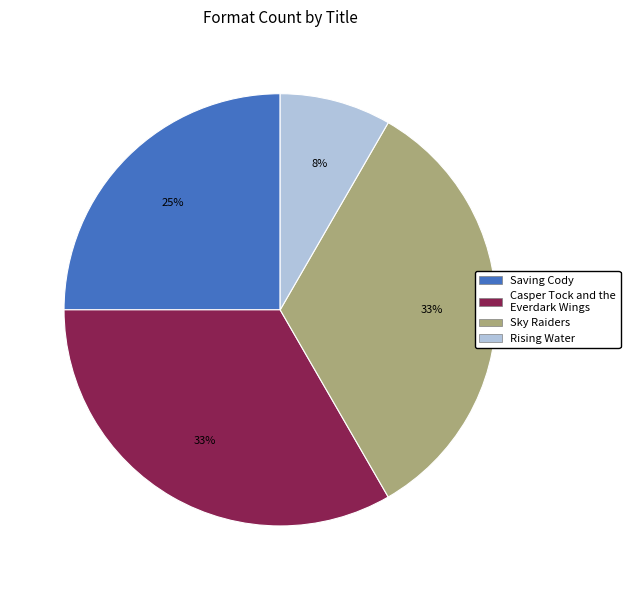

To the nearest percent, what percentage of the pie is Casper Tock and the Everdark Wings?

33%